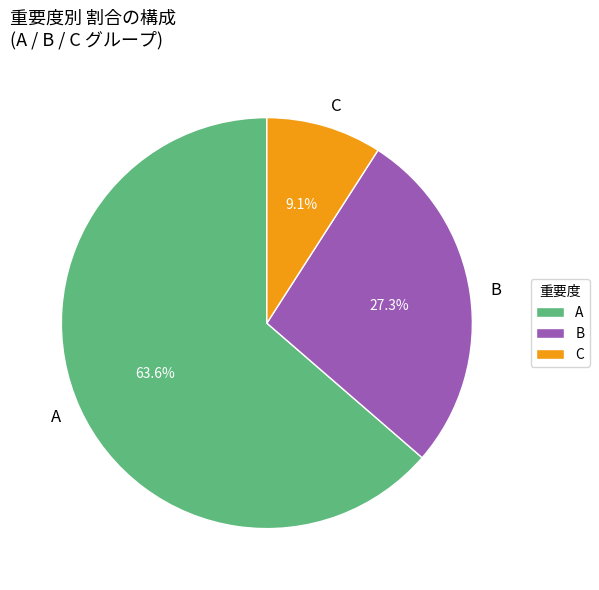

Does any single category account for the majority?

Yes